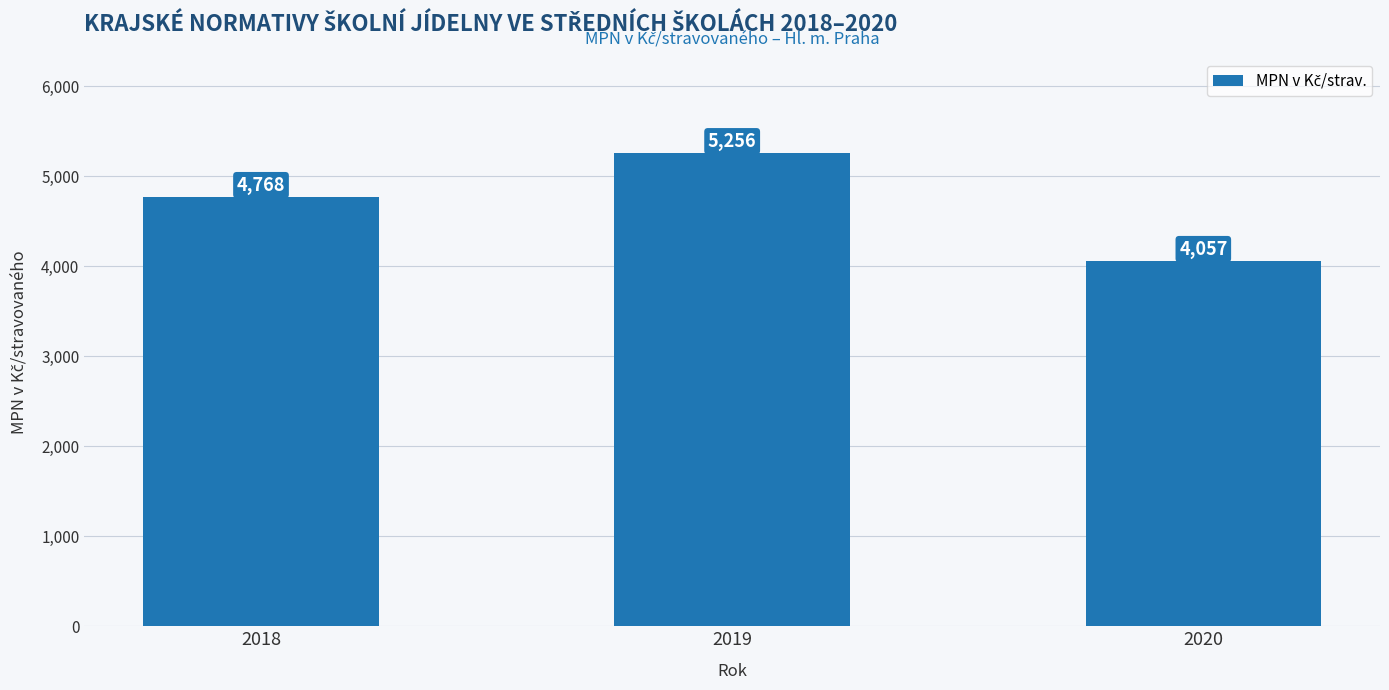

Which has a higher value, 2018 or 2020?

2018